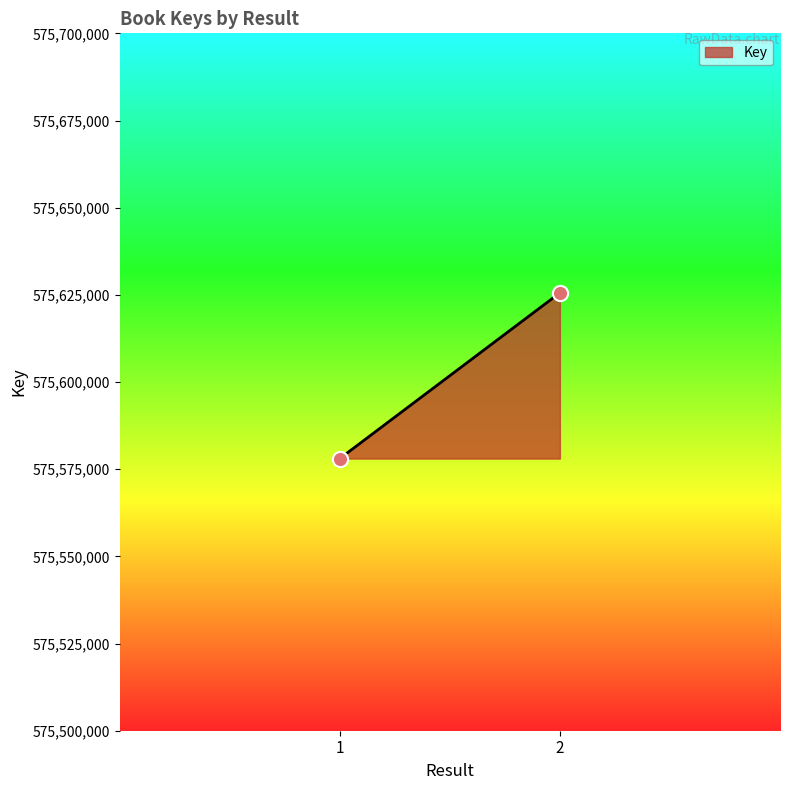

What is the range of Y values (max minus min)?

47537